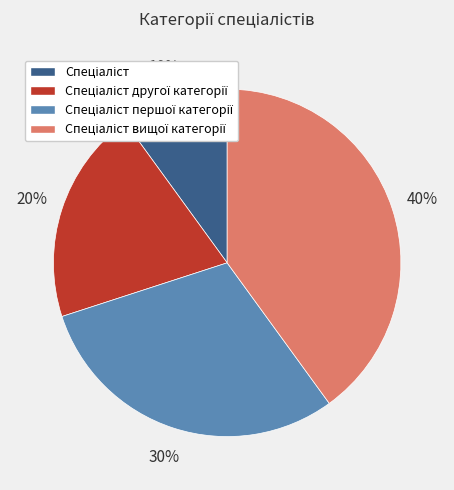

How many segments does this pie chart have?

4